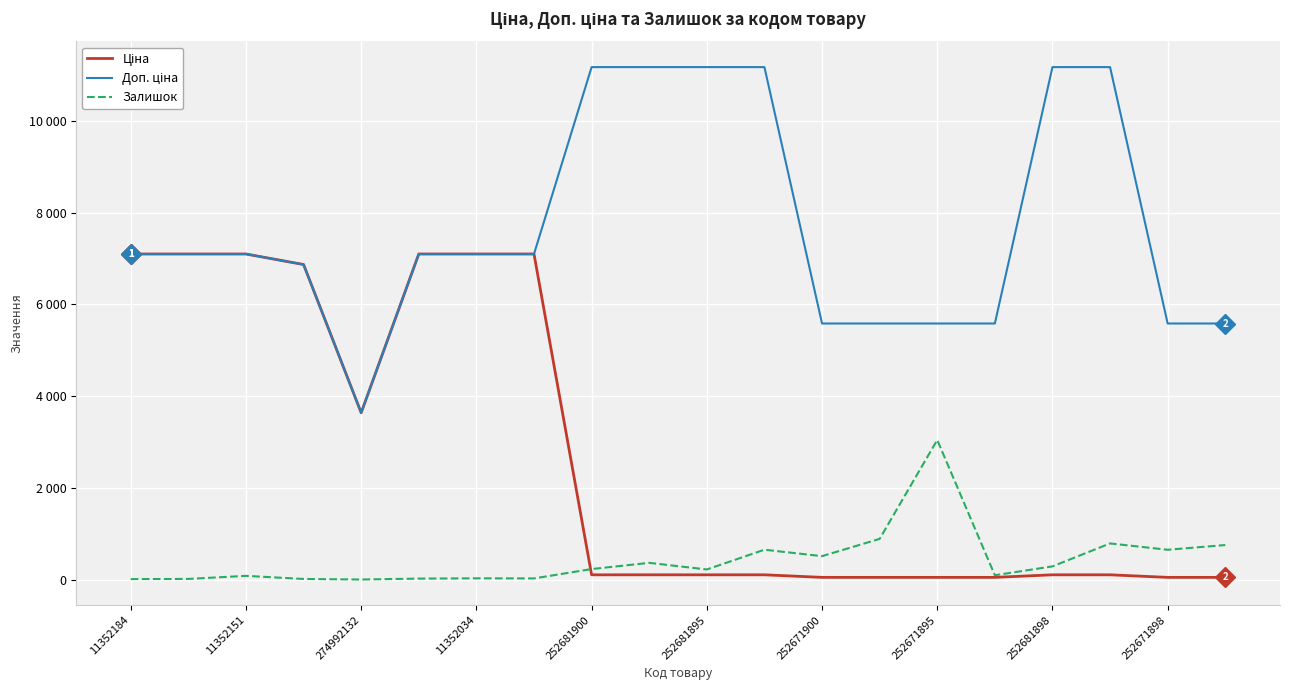

True or false: Залишок has more than 1 interior local peaks.

True